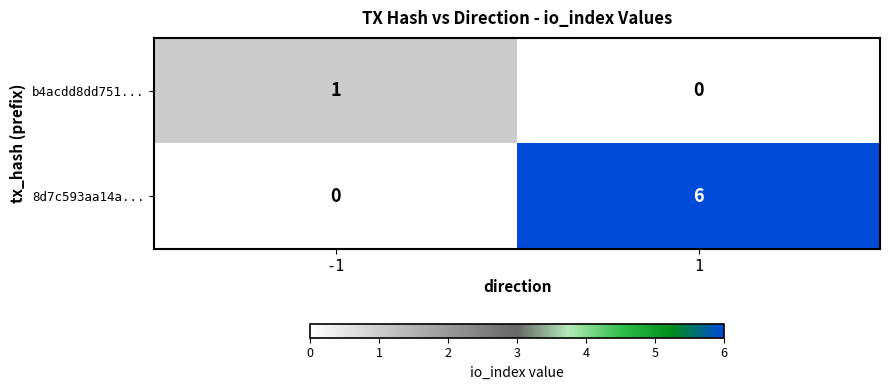

Which series has the largest total across all categories?

8d7c593aa14a...